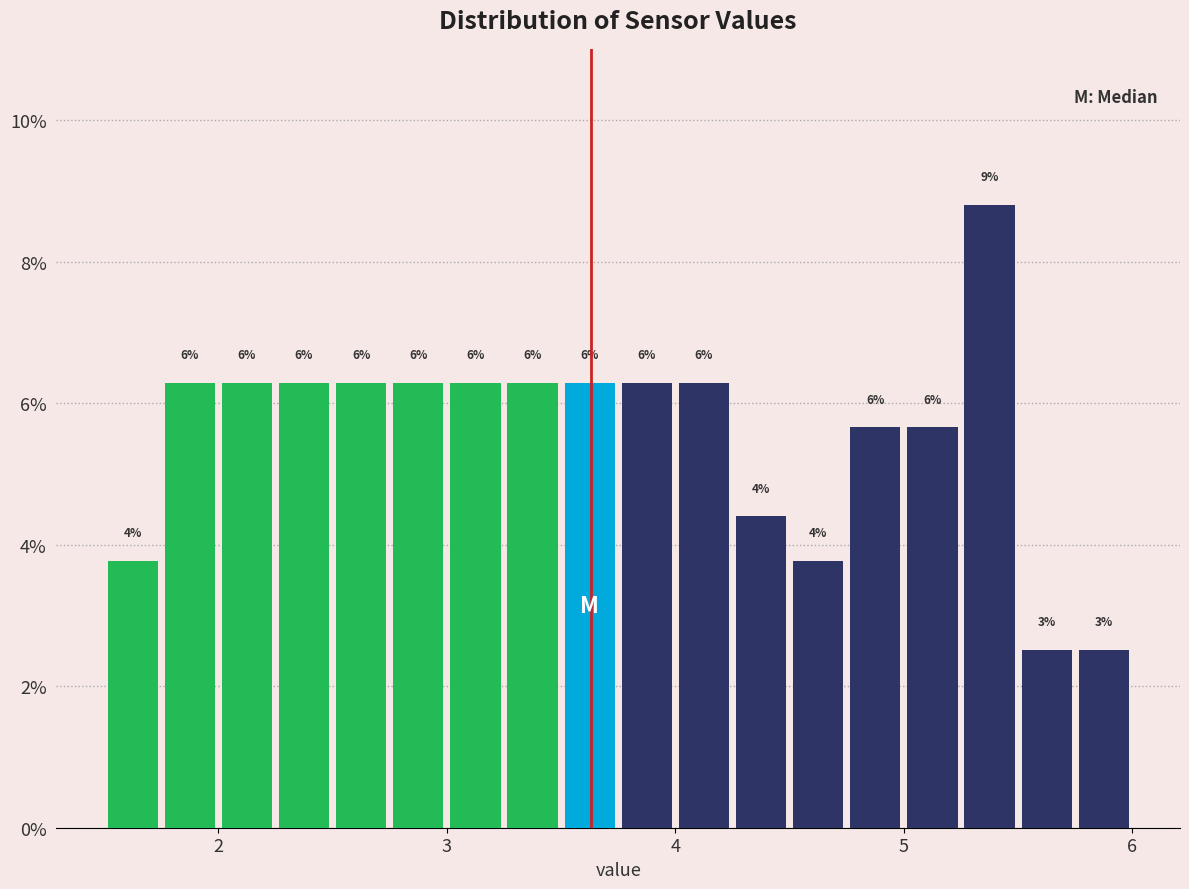

Around what value on the x-axis is the tallest bar? Give the approximate position of its centre, as read against the axis.

5.4